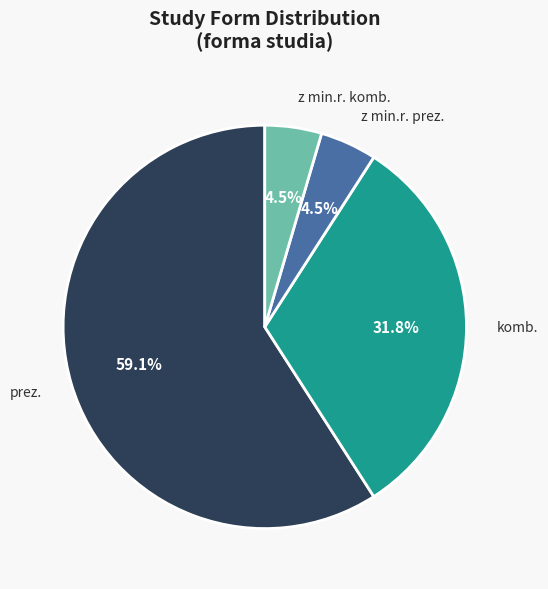

Between komb. and prez., which is larger?

prez.